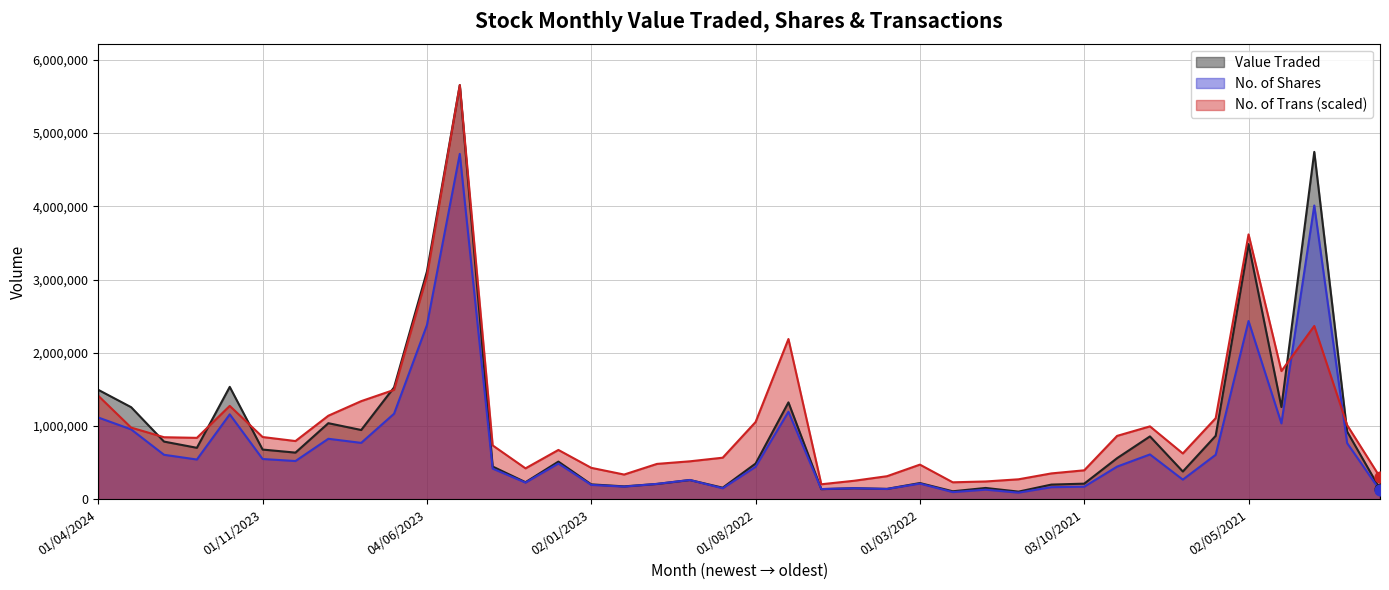

Which series reaches the maximum Y coordinate?

Value Traded